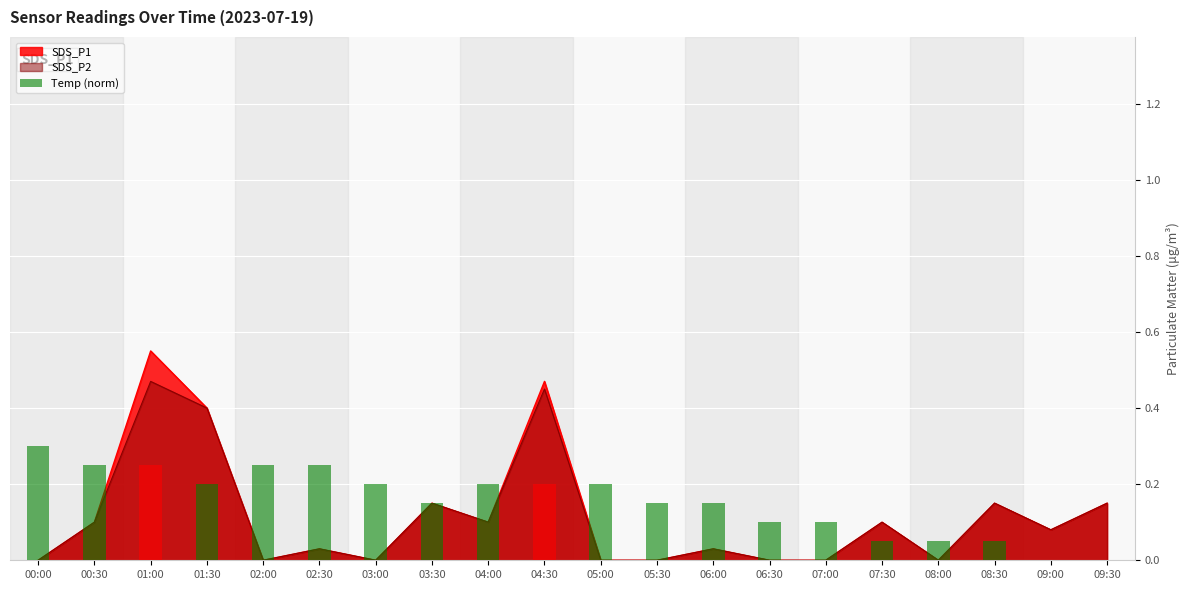

Which has a higher value, 03:30 or 06:30?

03:30